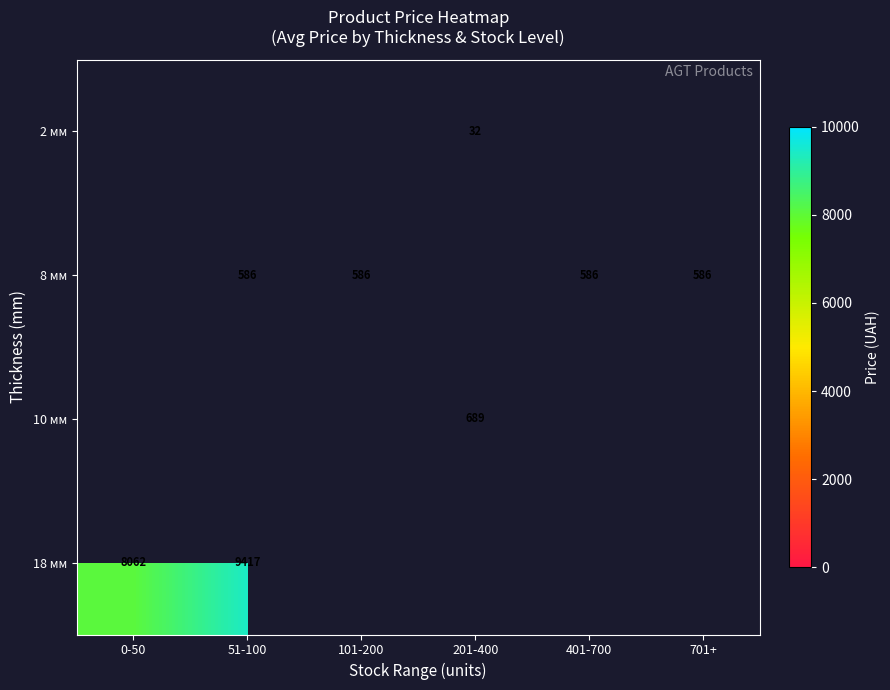

What is the sum of the 8 мм values at 401-700 and 701+?

1172.0